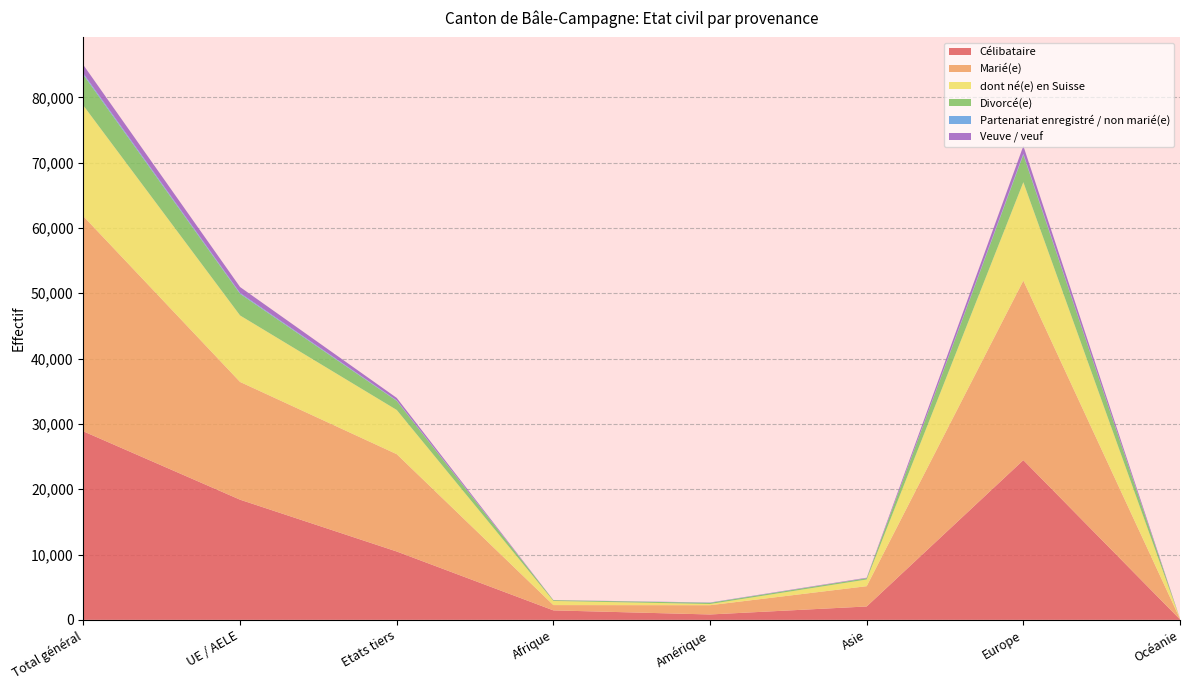

Reading left to right, what are all the values shown in this chart?

Célibataire: Total général=28854	UE / AELE=18393	Etats tiers=10461	Afrique=1446	Amérique=819	Asie=2044	Europe=24451	Océanie=61
Marié(e): Total général=32929	UE / AELE=18027	Etats tiers=14902	Afrique=809	Amérique=1418	Asie=3106	Europe=27485	Océanie=92
dont né(e) en Suisse: Total général=16952	UE / AELE=10183	Etats tiers=6769	Afrique=635	Amérique=183	Asie=1023	Europe=15075	Océanie=13
Divorcé(e): Total général=4703	UE / AELE=3312	Etats tiers=1391	Afrique=115	Amérique=184	Asie=196	Europe=4201	Océanie=4
Partenariat enregistré / non marié(e): Total général=202	UE / AELE=128	Etats tiers=74	Afrique=3	Amérique=29	Asie=14	Europe=155	Océanie=1
Veuve / veuf: Total général=1295	UE / AELE=912	Etats tiers=383	Afrique=17	Amérique=20	Asie=64	Europe=1192	Océanie=2